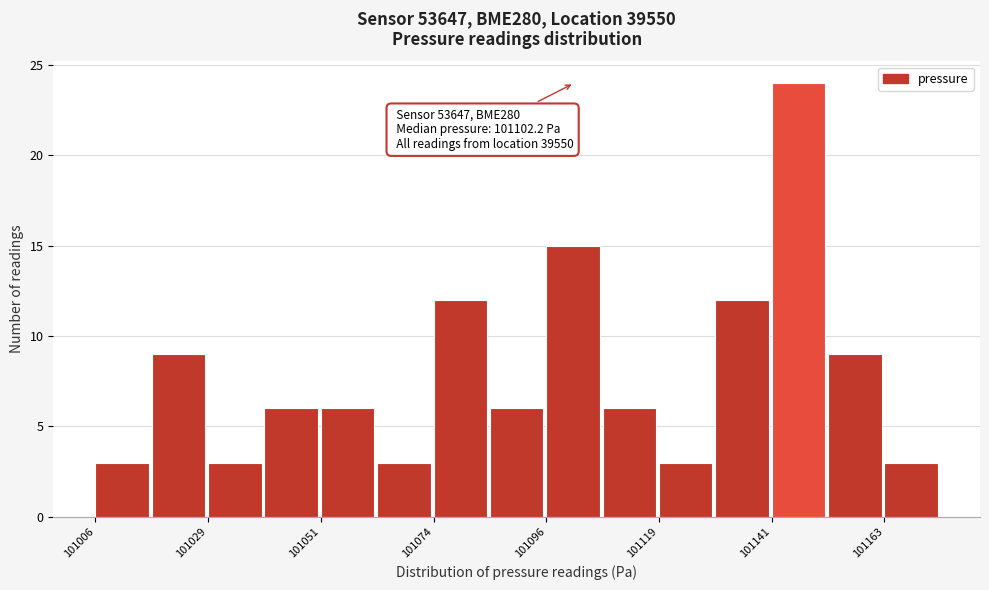

Around what value on the x-axis is the tallest bar? Give the approximate position of its centre, as read against the axis.

101145